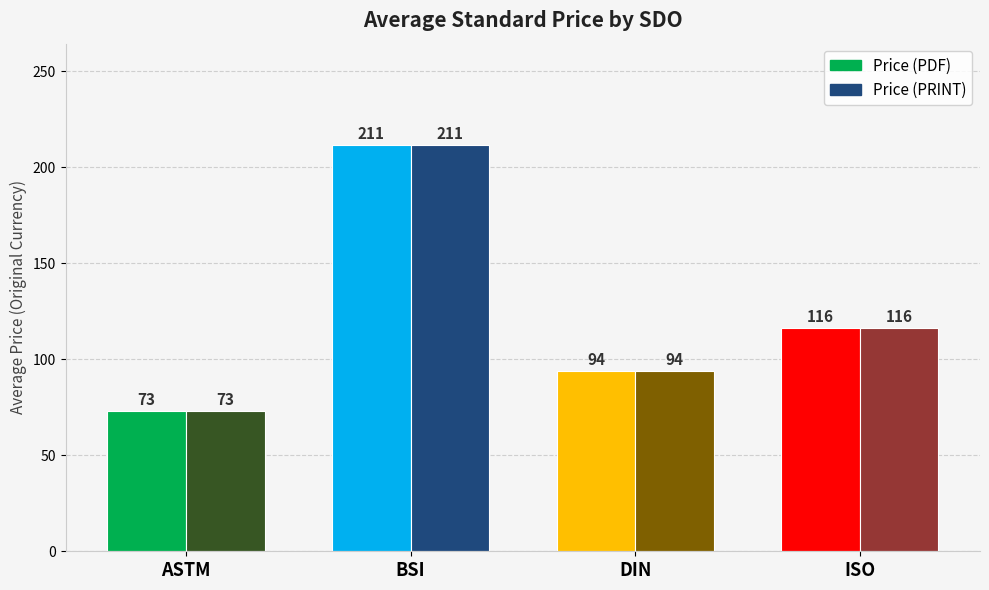

What is the highest value of the Price (PRINT) series?

211.4